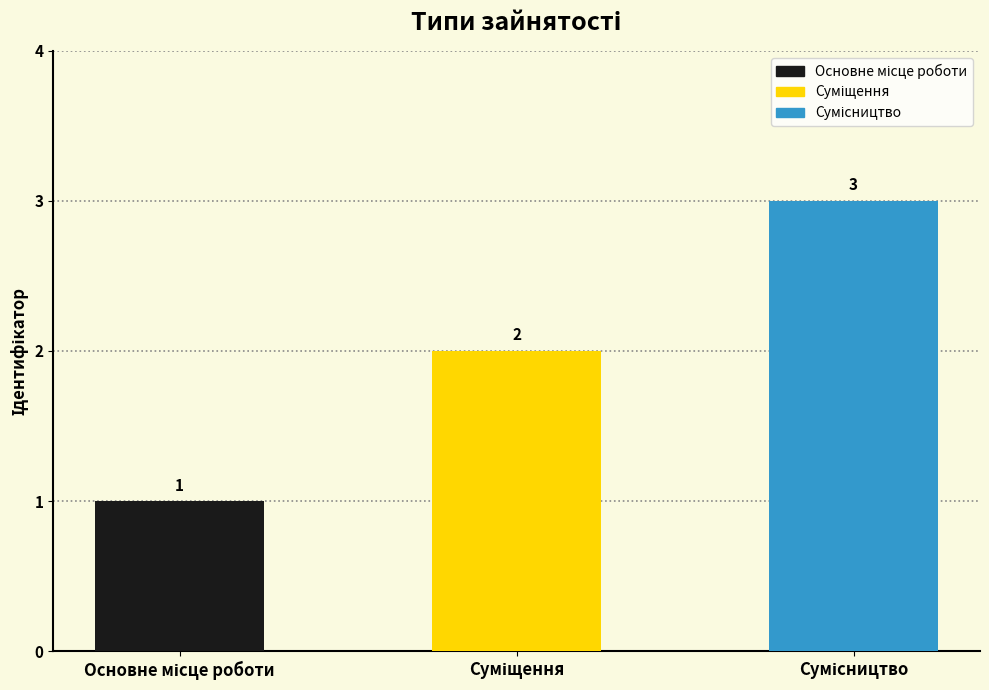

What is the maximum value shown in the chart?

3